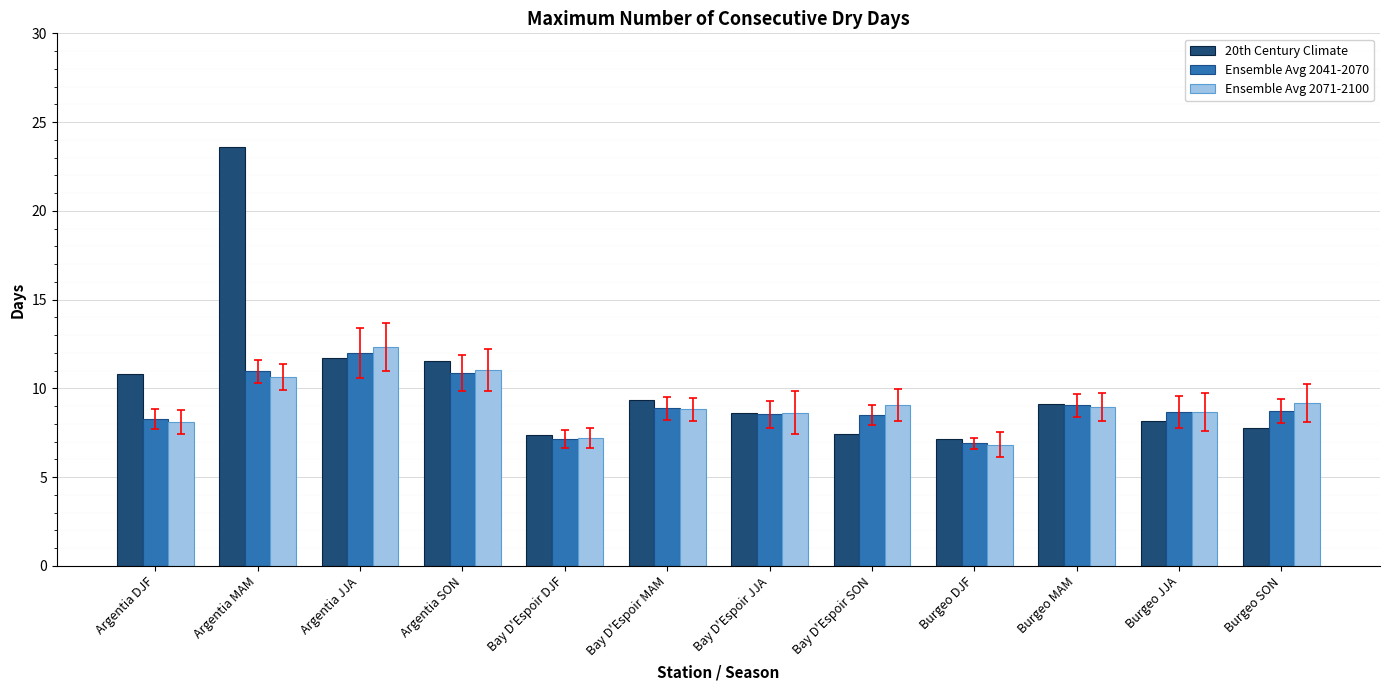

What is the approximate value of Ensemble Avg 2041-2070 at Argentia SON?

10.9